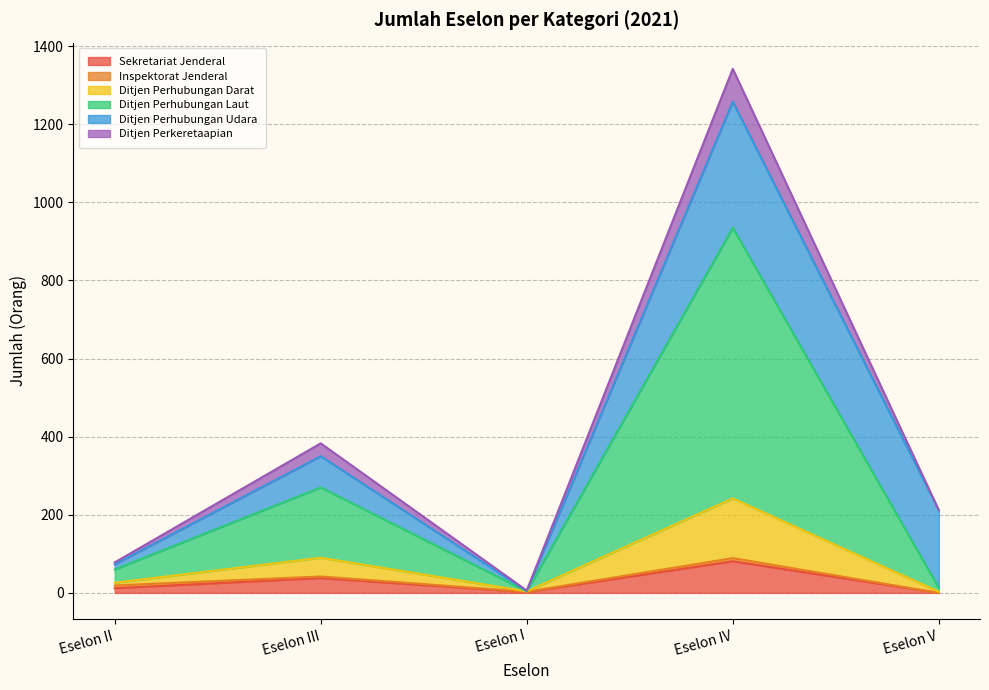

List the labels in order of Sekretariat Jenderal value, largest first.

Eselon IV, Eselon III, Eselon II, Eselon I, Eselon V